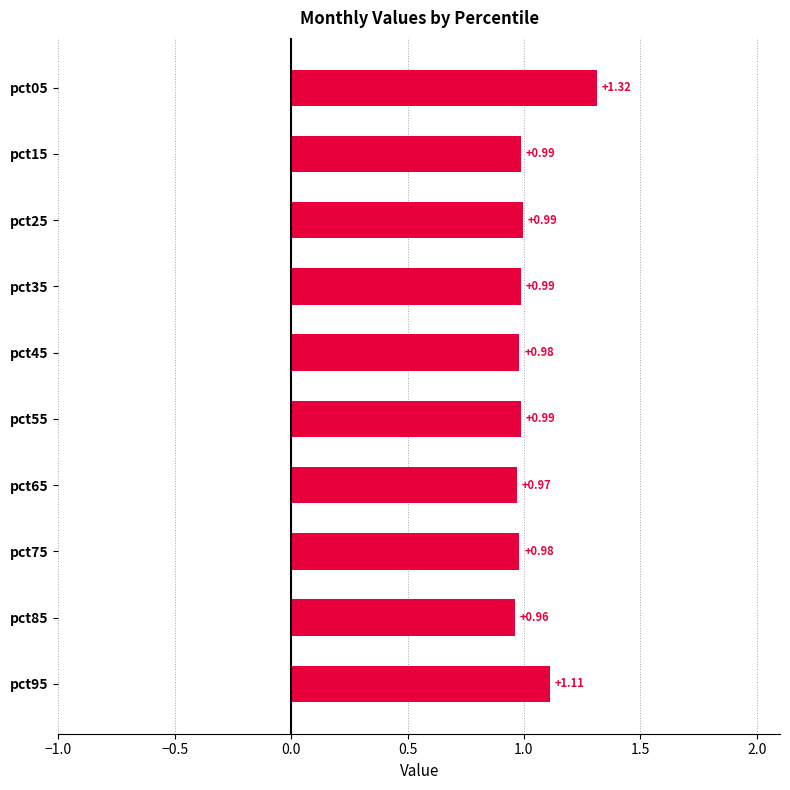

What is the sum of all values?

10.3